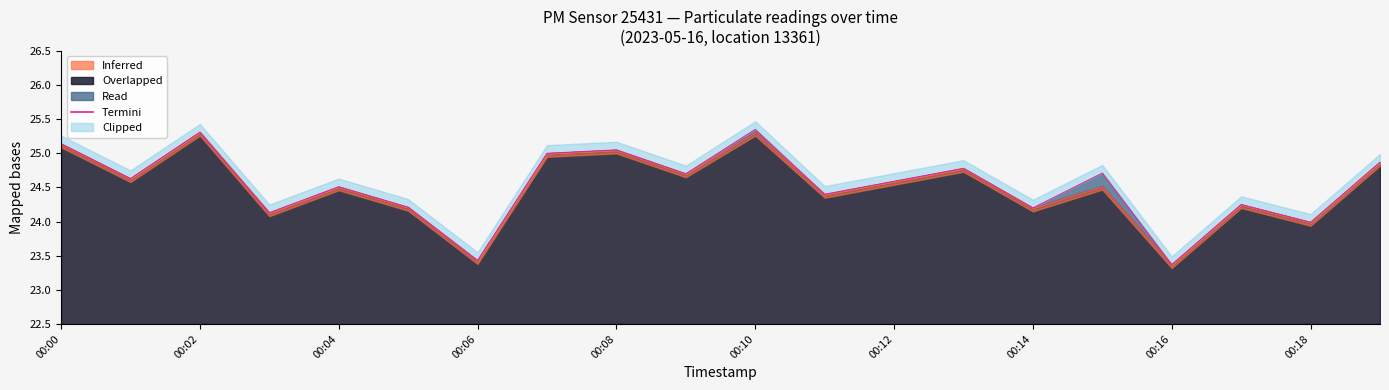

What is the label of the 5th point from the right?

15